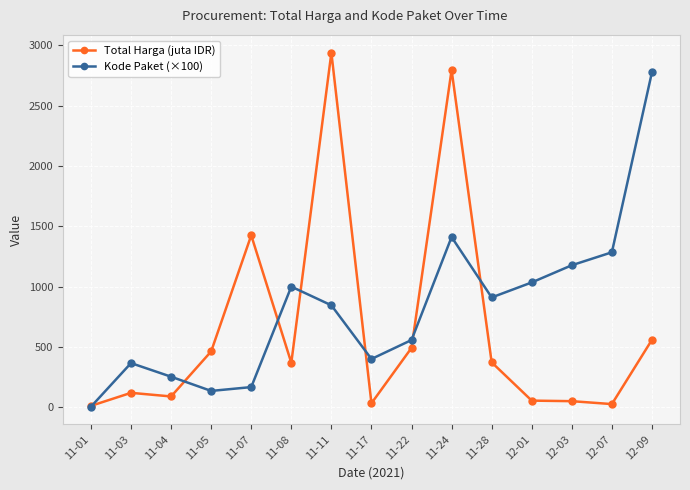

How many data points in Total Harga (juta IDR) are less than 369?

7